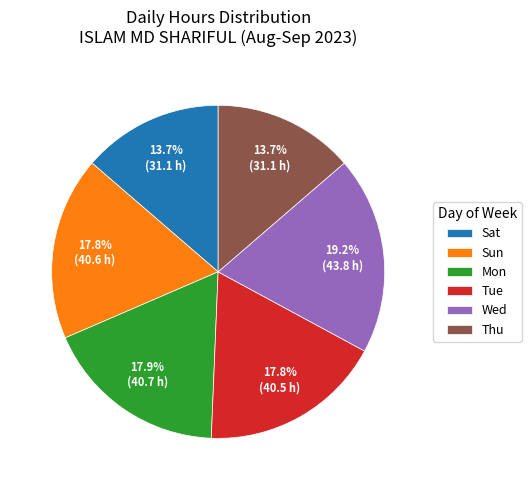

How many segments does this pie chart have?

6